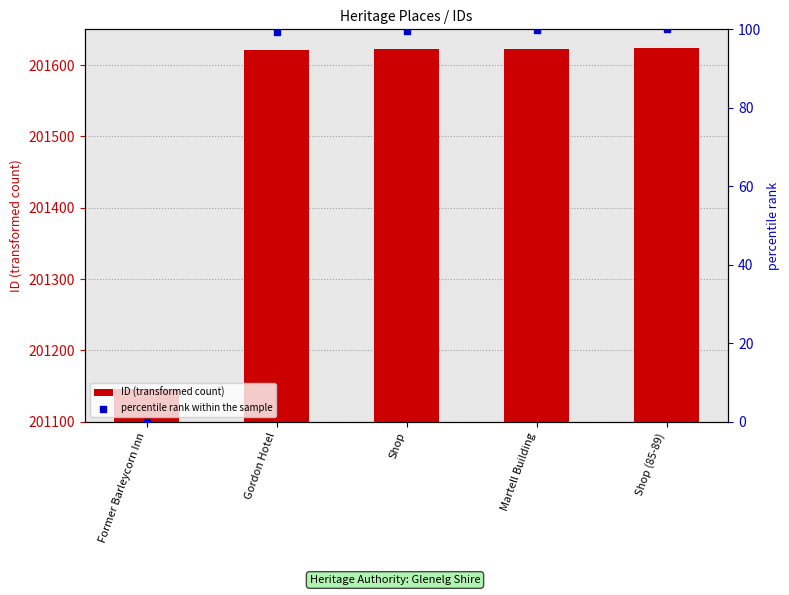

Is the value of ID (transformed count) at Shop (85-89) greater than the value of percentile rank within the sample at Shop?

Yes